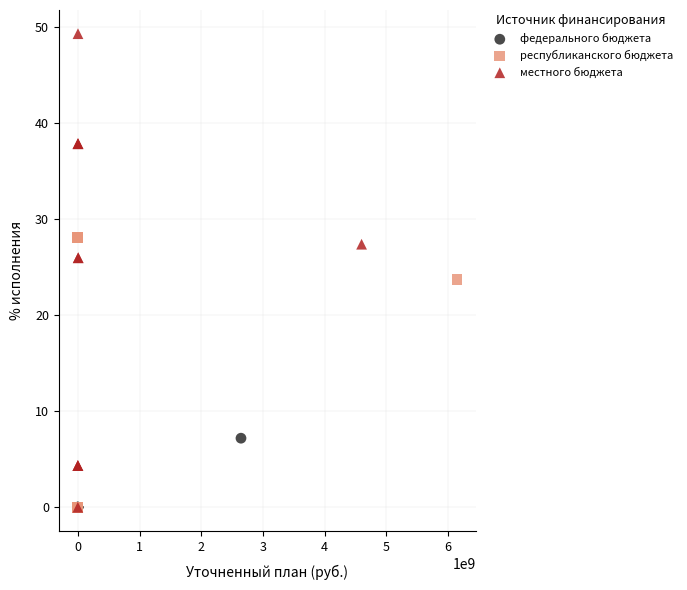

Which series has the widest spread of Y values?

местного бюджета